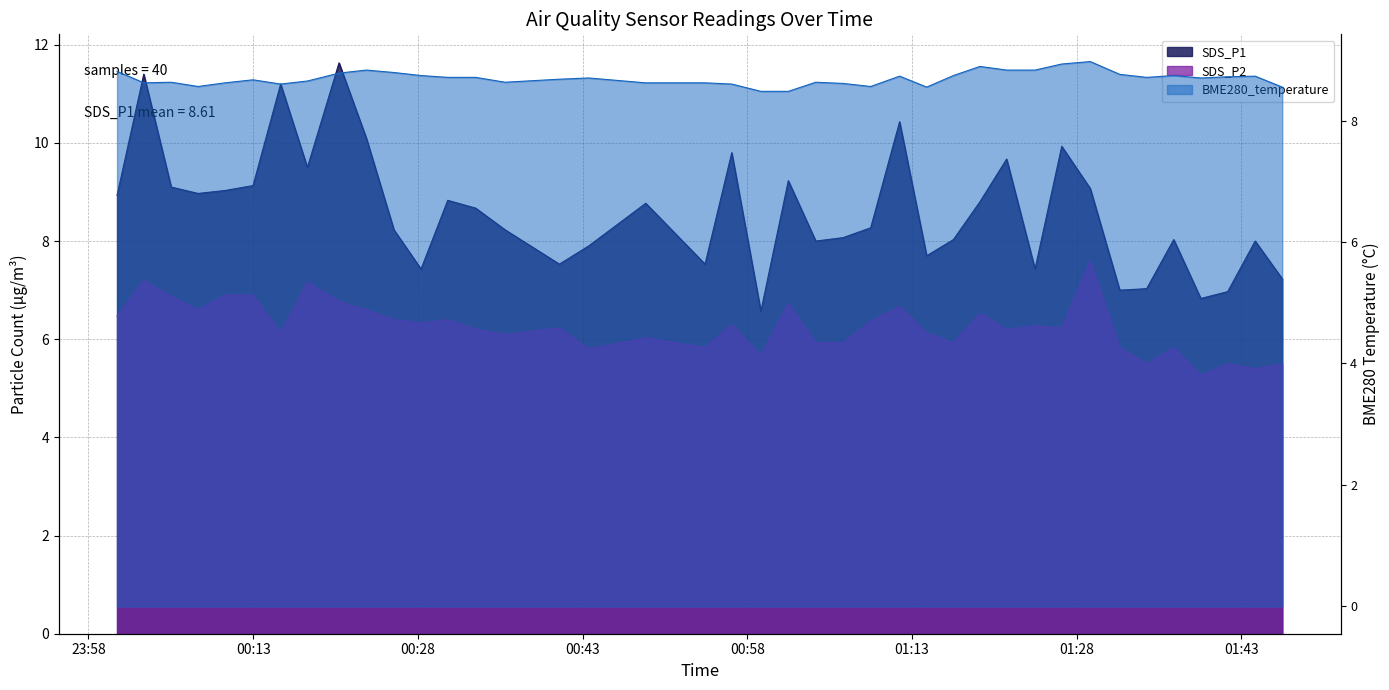

What is the difference between the maximum and minimum values in the BME280_temperature series?

0.5